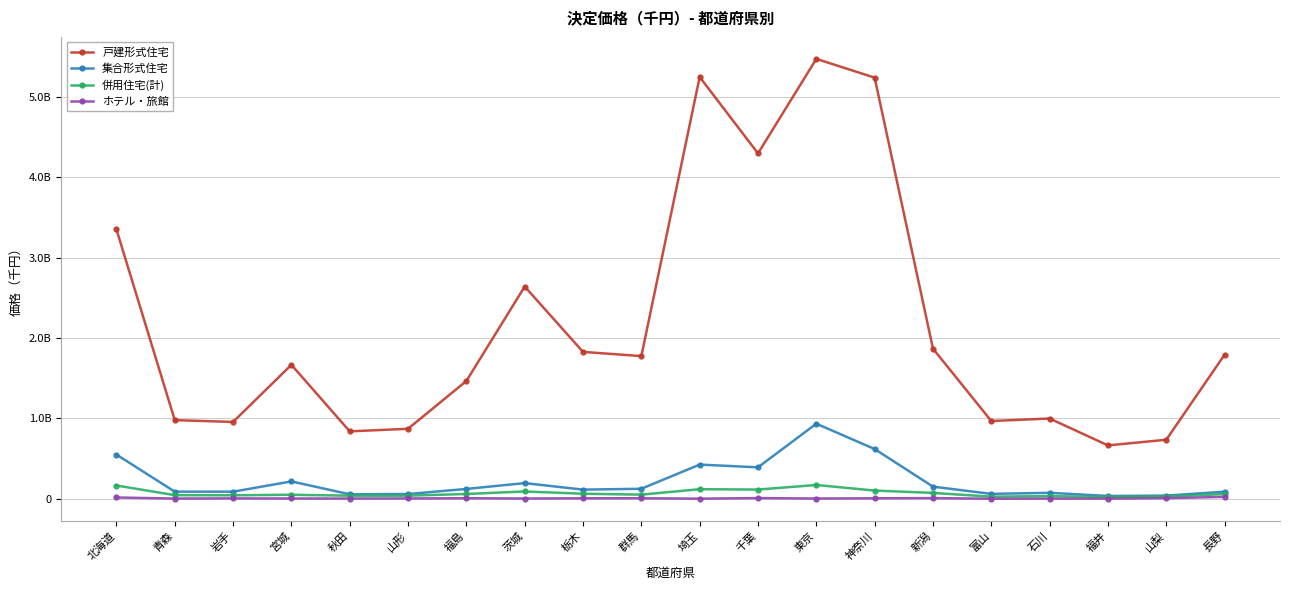

Is this an area chart (filled region under the line)?

No